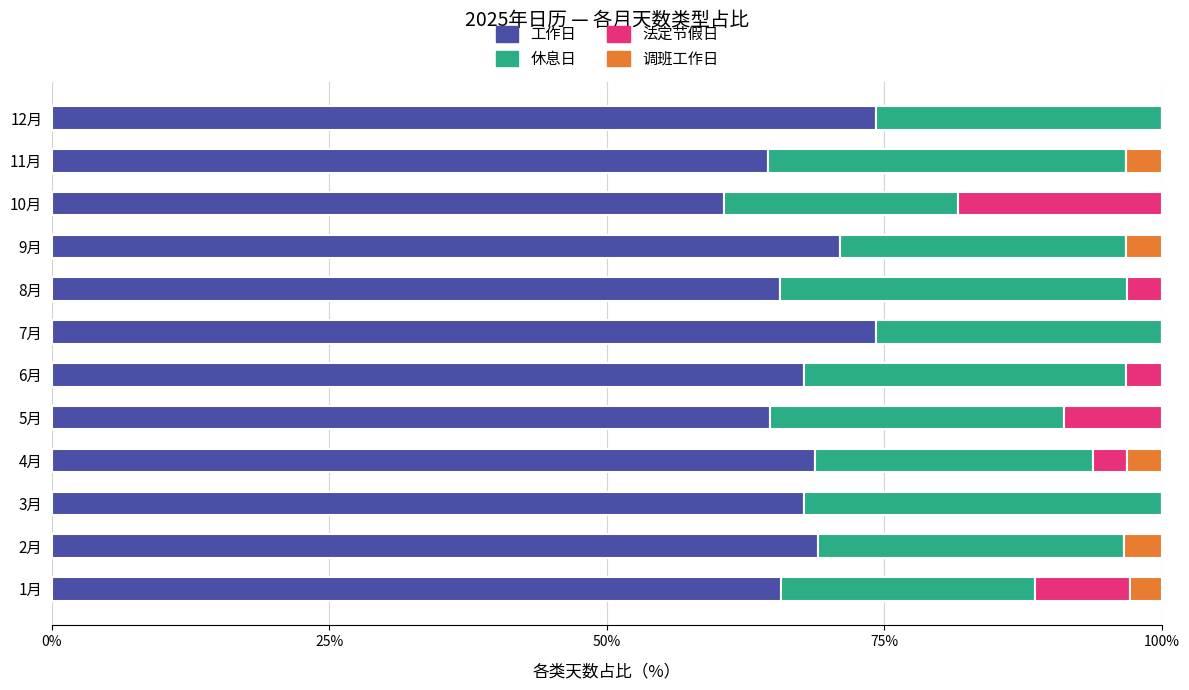

What is the highest value of the 工作日 series?

74.2